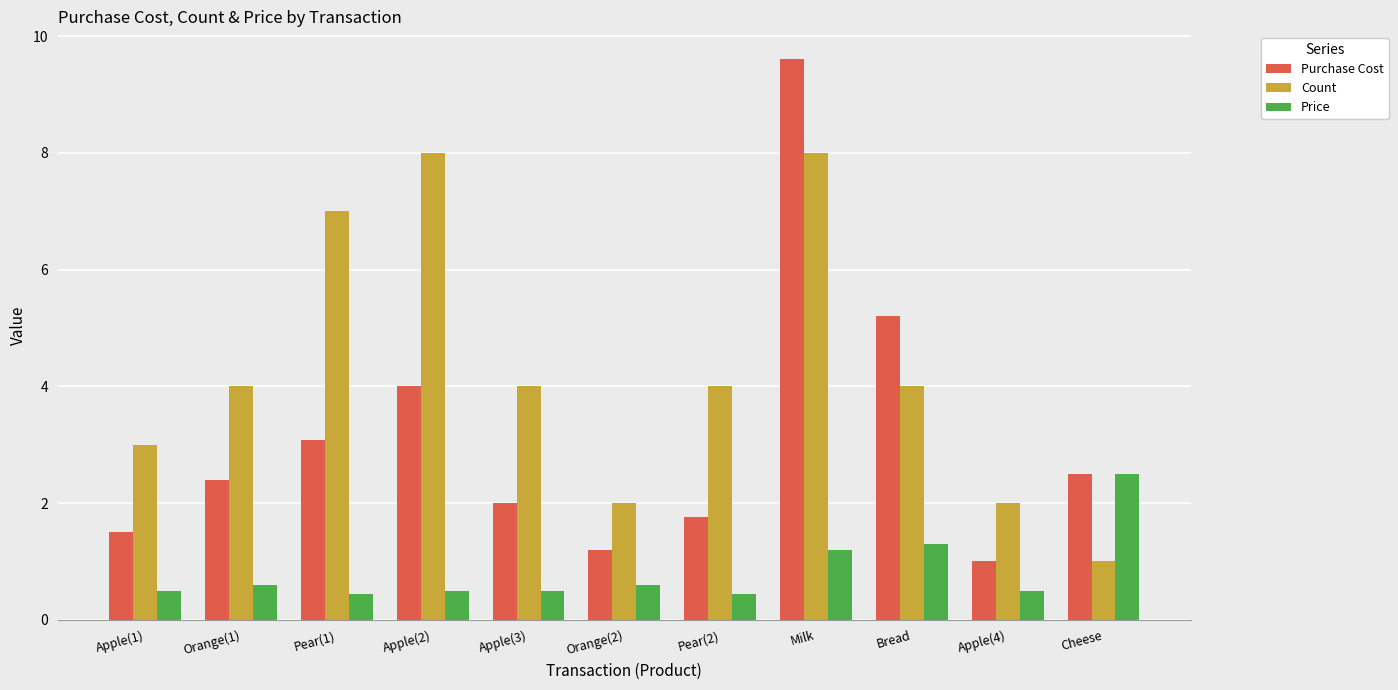

How many bars are there in total?

33